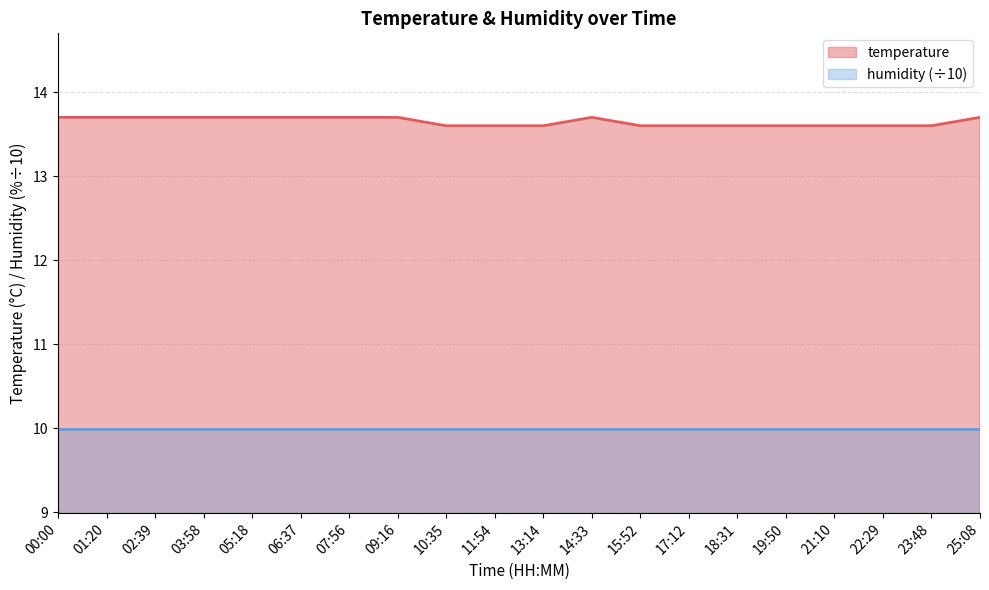

Where is the first local maximum?

14:33